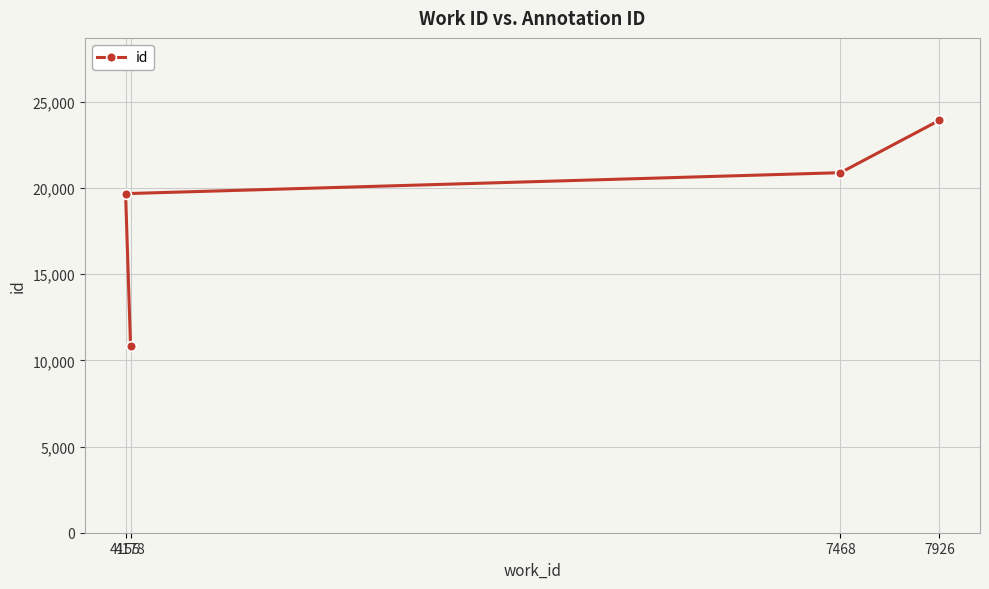

What is the difference between the maximum and minimum values?

13090